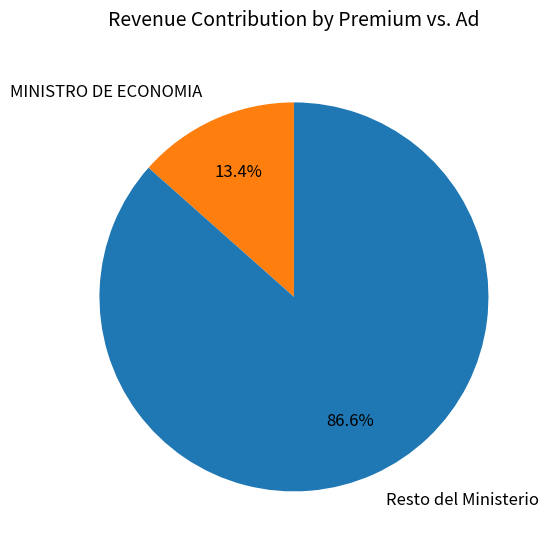

Is there a majority slice in this chart?

Yes